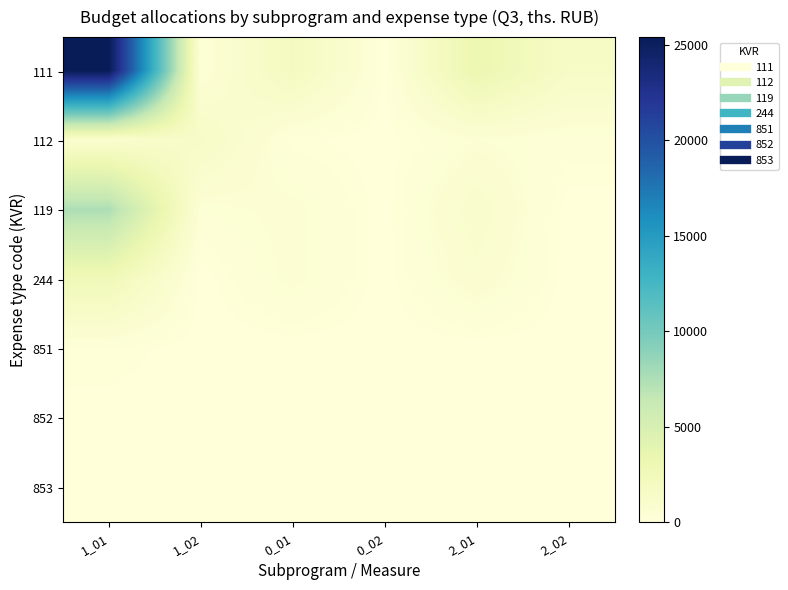

Which series has the widest spread of values?

111